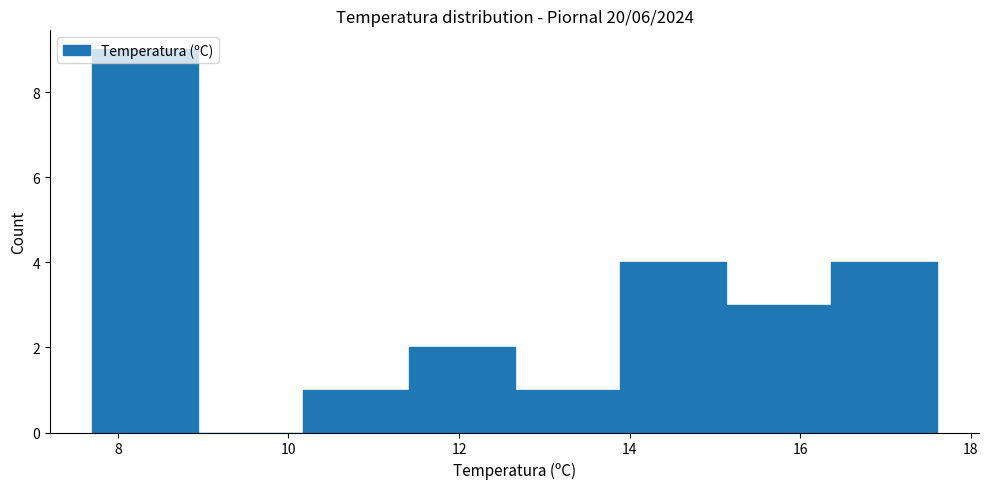

Reading left to right, list every bar in this chart as the range it spans on the x-axis followed by its height. Neither the bar edges nor the heights are printed on the chart, so give them approximately, as read against the axes.

7.8 to 9.0: 9
9.0 to 10.2: 0
10.2 to 11.4: 1
11.4 to 12.6: 2
12.6 to 13.8: 1
13.8 to 15.2: 4
15.2 to 16.4: 3
16.4 to 17.6: 4